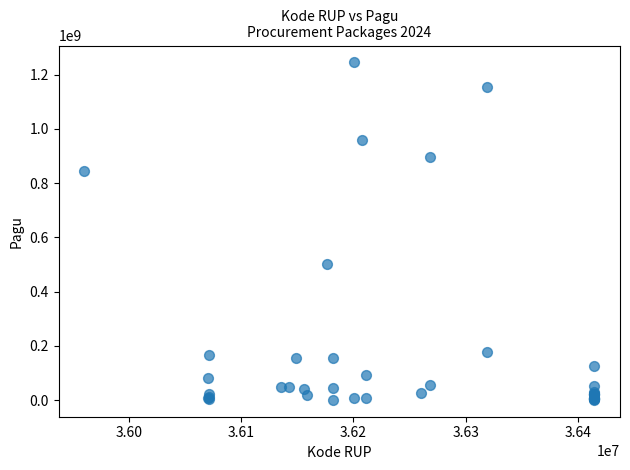

What Y value in the scatter plot is closest to 622840000?

499932000